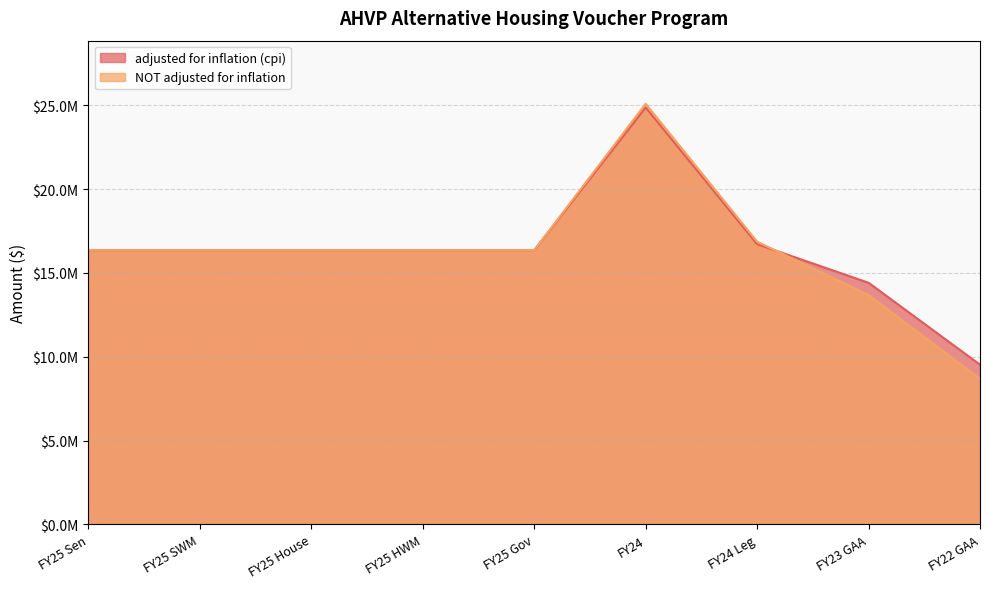

What is the sum of the NOT adjusted for inflation values at FY24 Leg and FY25 Gov?

33218774